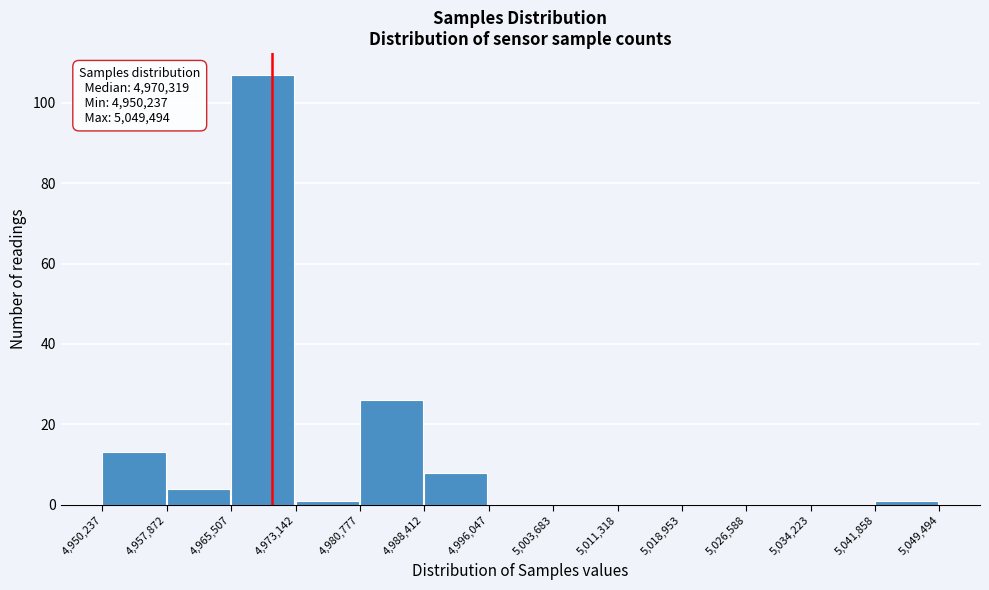

Over which range of the x-axis is the bar tallest?

4,965,507 to 4,973,142